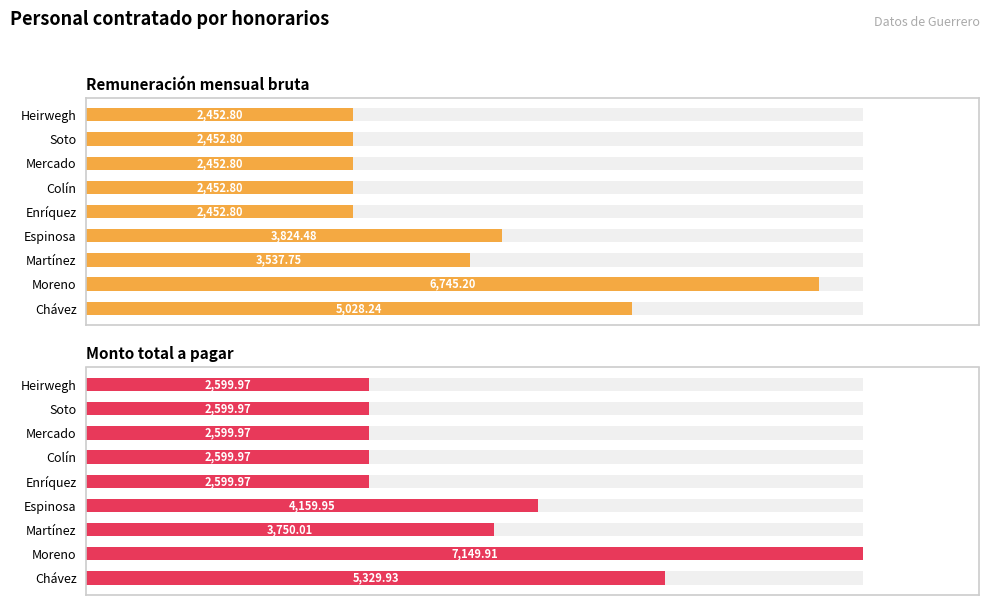

Reading left to right, transcribe all the data shown in this chart.

Remuneración mensual bruta: 2452.8	2452.8	2452.8	2452.8	2452.8	3824.5	3537.8	6745.2	5028.2
Monto total a pagar: 2600.0	2600.0	2600.0	2600.0	2600.0	4159.9	3750.0	7149.9	5329.9